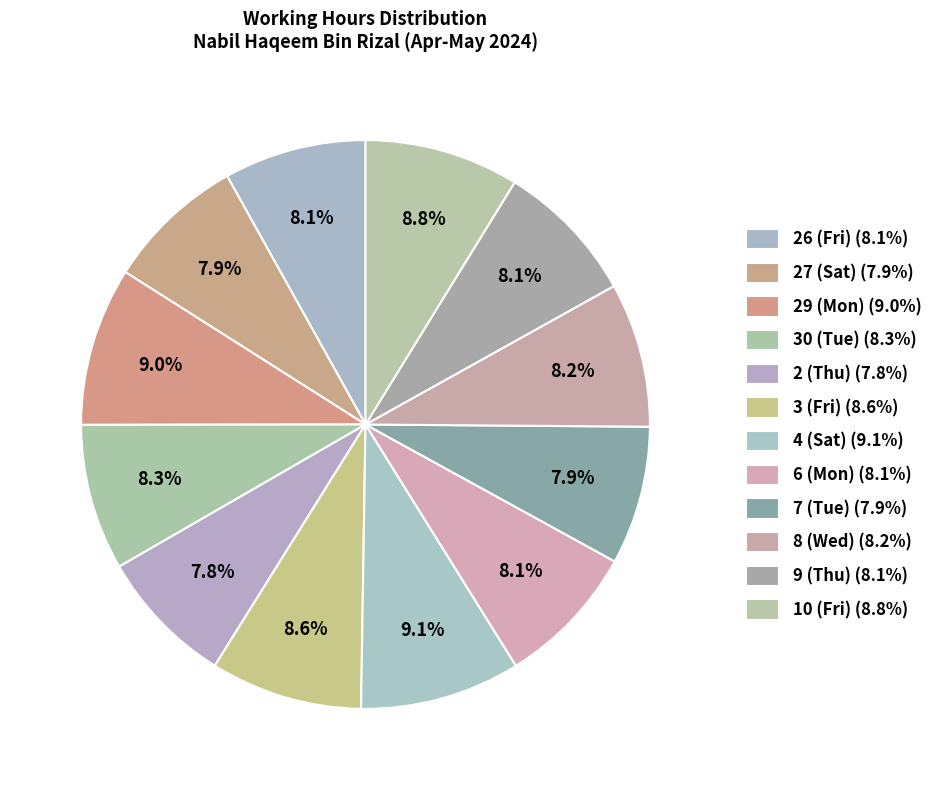

Which slice is the largest?

4 (Sat)